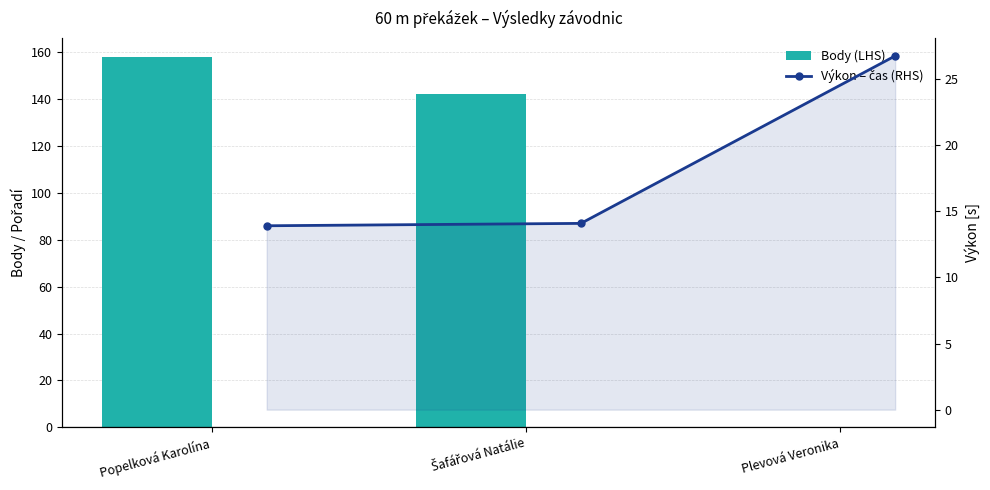

At which category is the sum across all series the highest?

Popelková Karolína